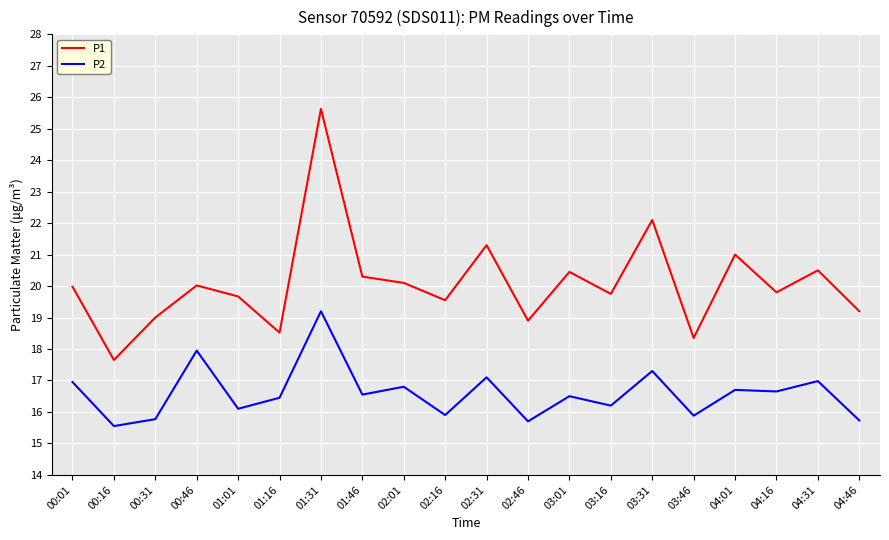

What is the sum of all P1 values?

401.8